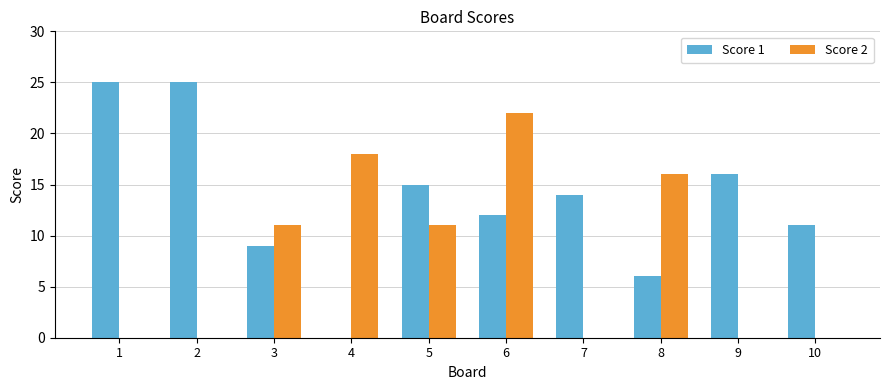

What are all the series names shown in the legend?

Score 1, Score 2